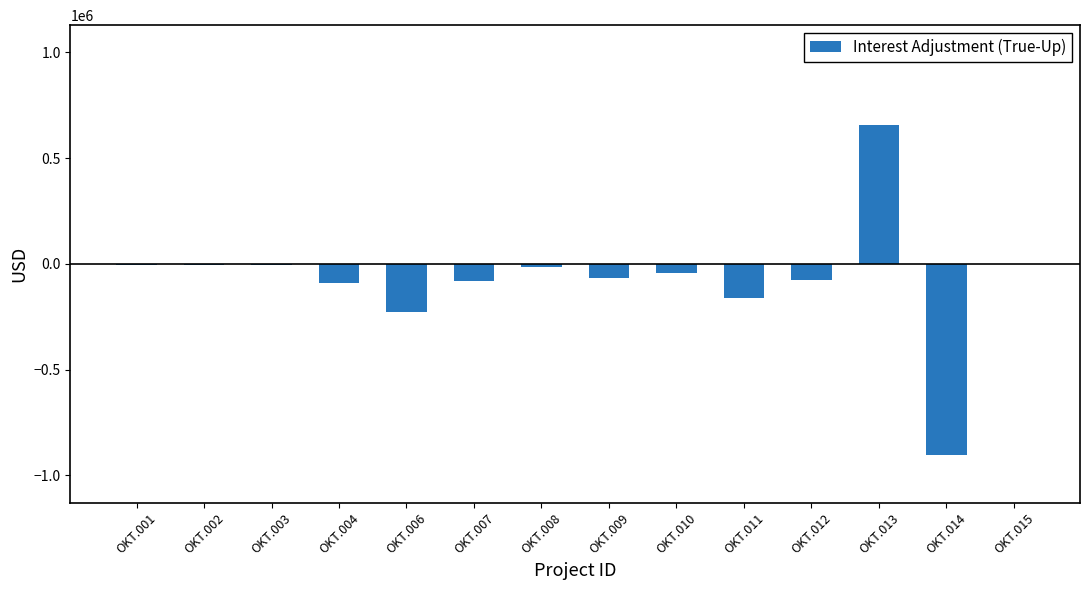

The value at OKT.006 is -228712.4. True or false?

True